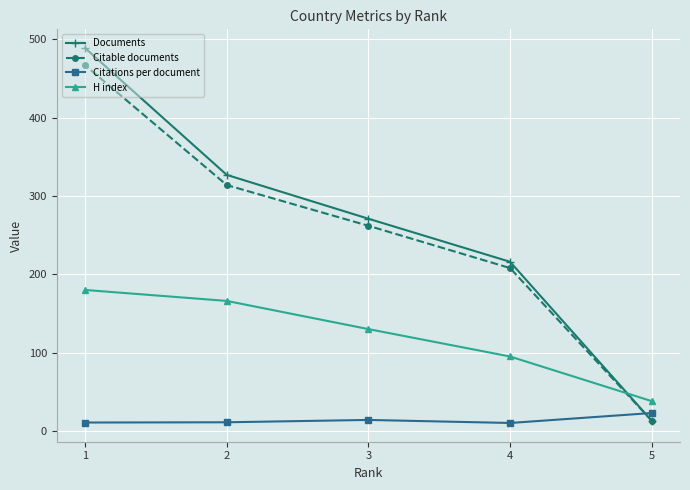

Is the value of H index at 4 greater than the value of Citable documents at 3?

No